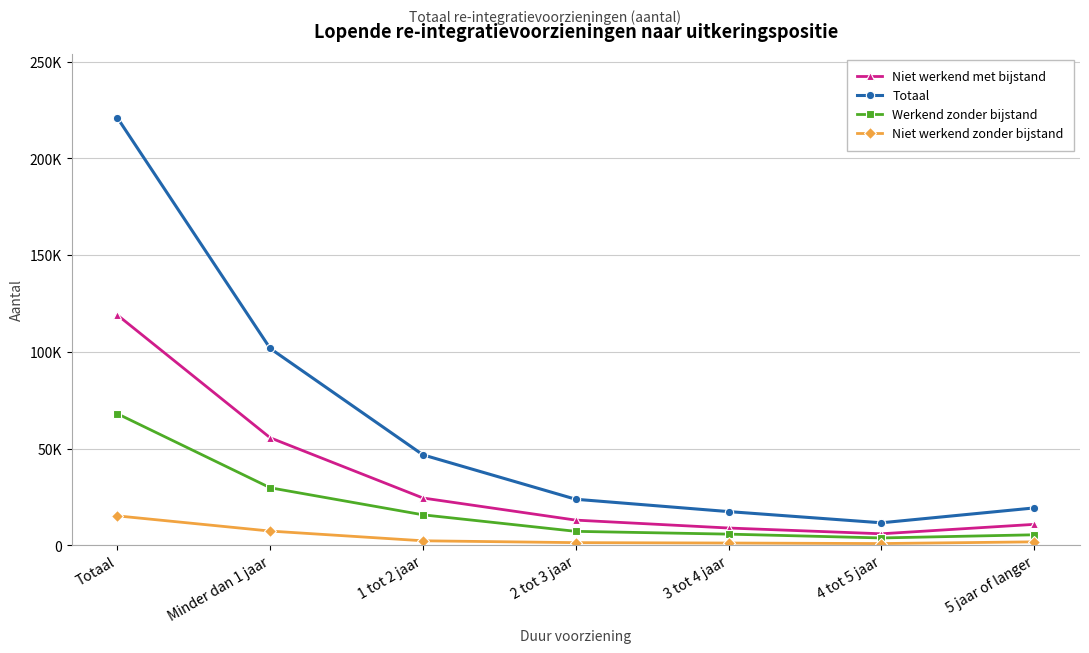

Where does the Niet werkend met bijstand series first go above 13070?

Totaal